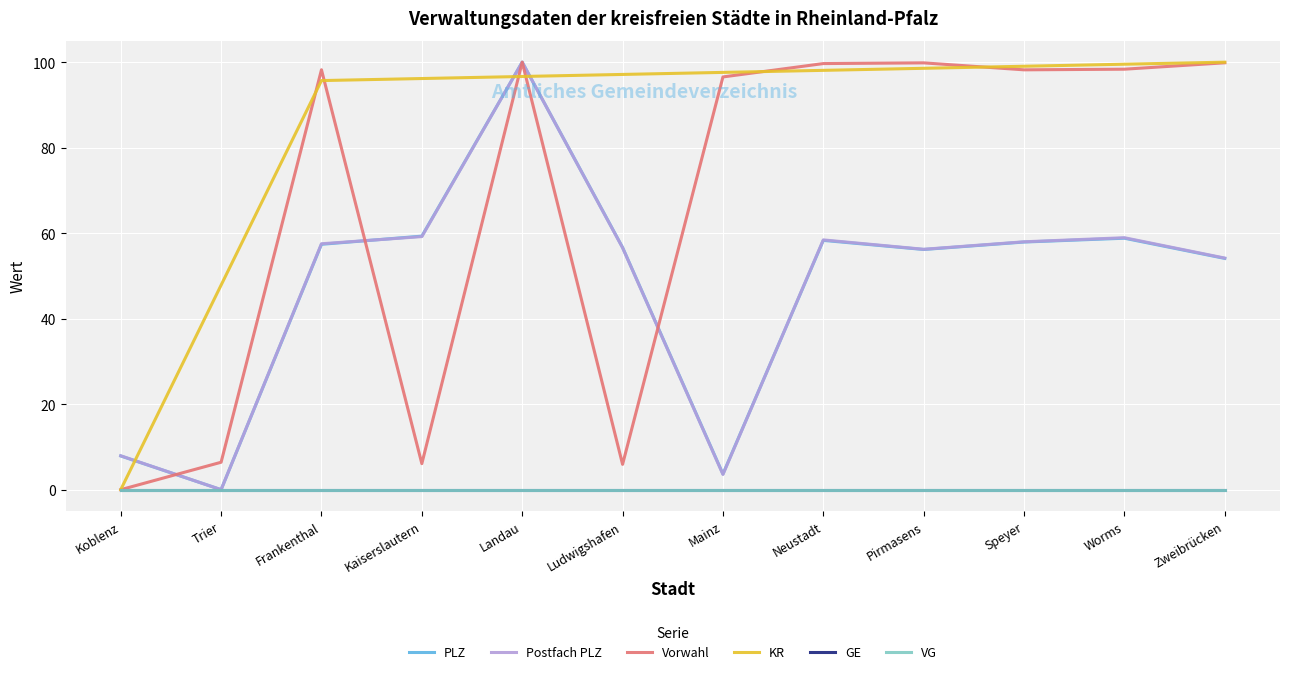

Does the chart display data point markers on the line(s)?

No